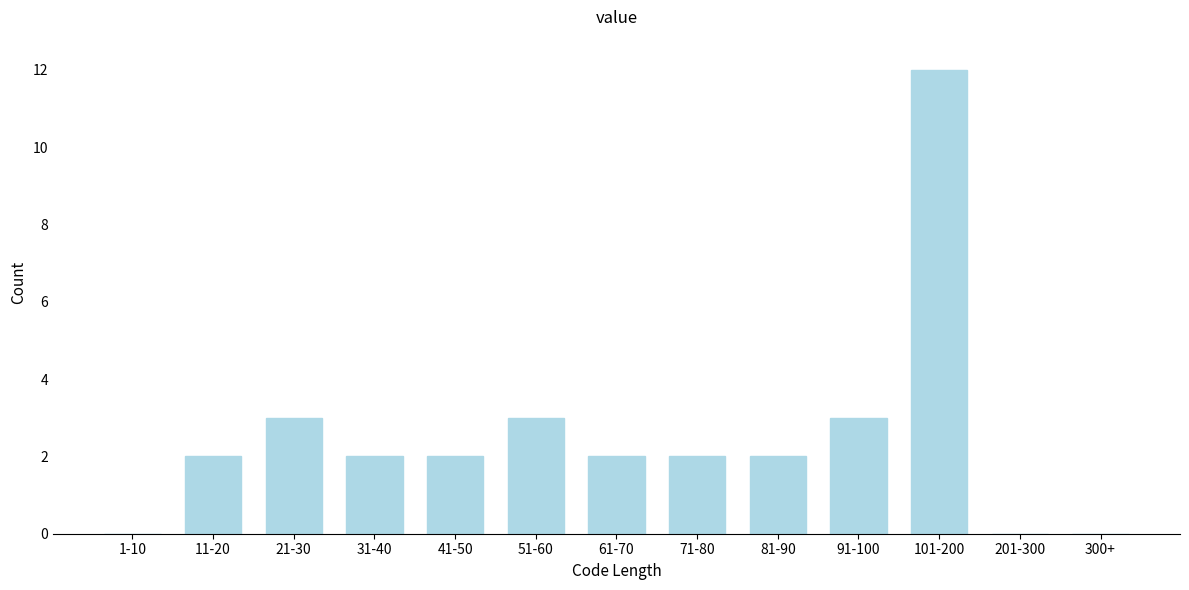

Reading right to left, extract all data points from this chart.

300+=0	201-300=0	101-200=12	91-100=3	81-90=2	71-80=2	61-70=2	51-60=3	41-50=2	31-40=2	21-30=3	11-20=2	1-10=0